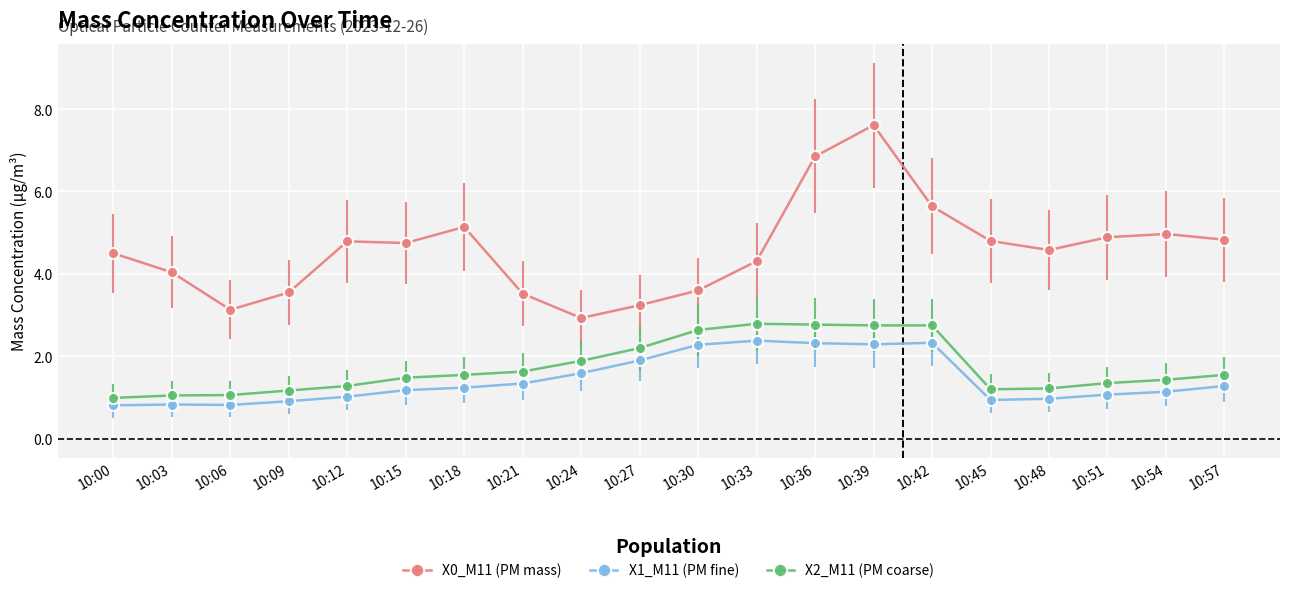

True or false: X2_M11 (PM coarse) has a value of 2.6 at 10:15.

False